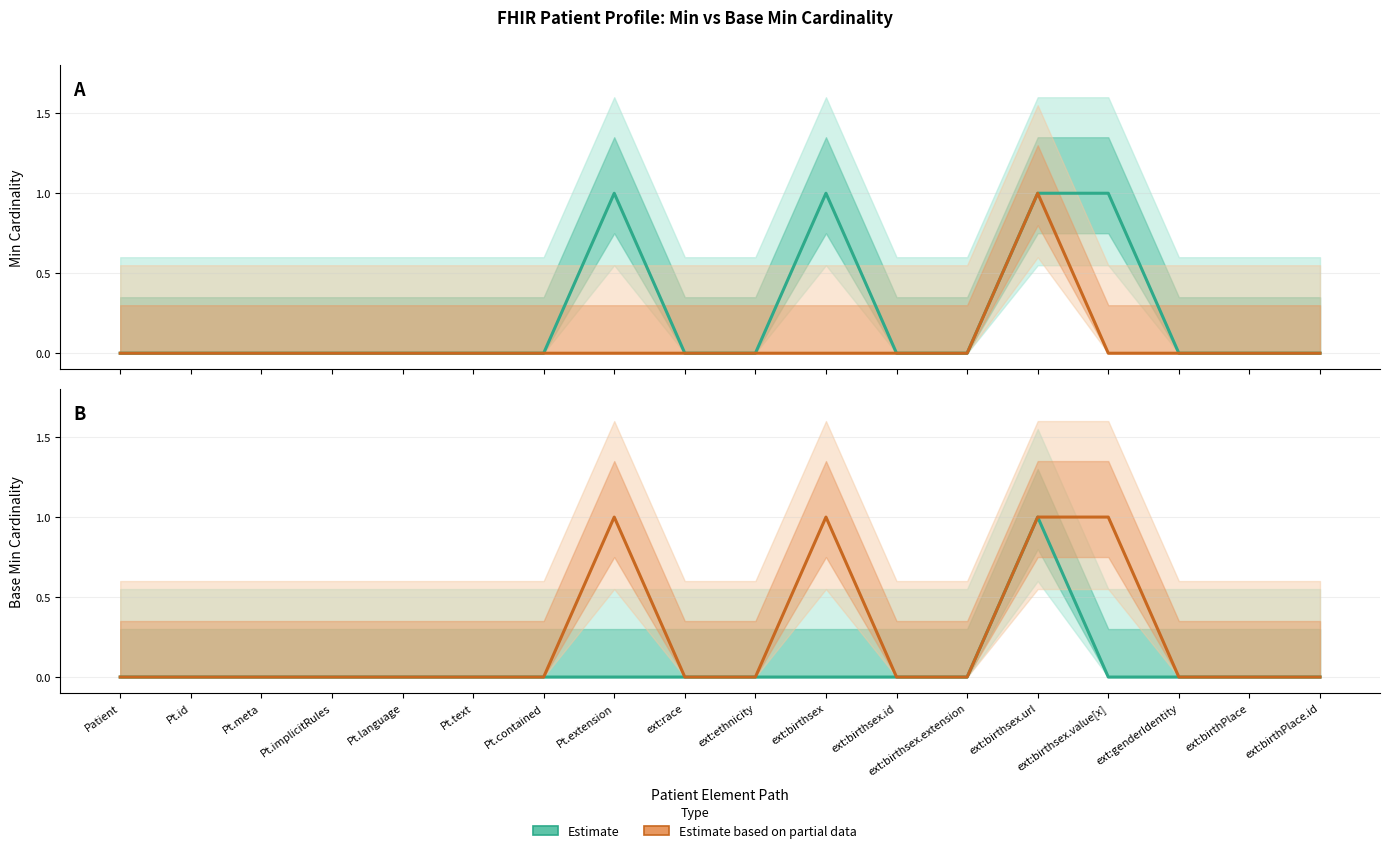

True or false: Base Min (Estimate) has more than 2 interior local peaks.

False